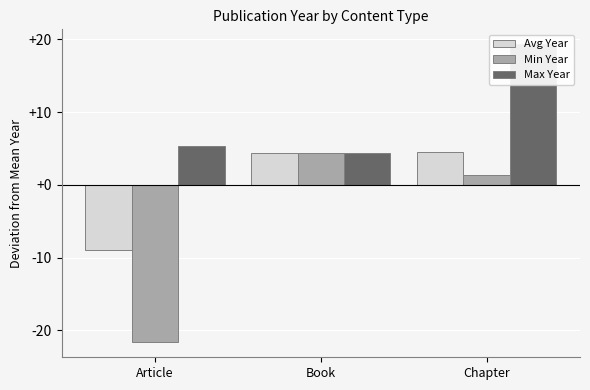

Rank the series at Article from lowest to highest value.

Min Year, Avg Year, Max Year